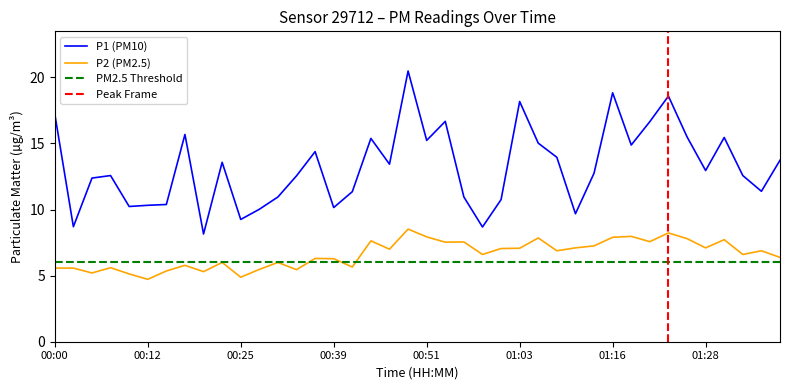

The P1 series shows 31.0 at 01:23. True or false?

False